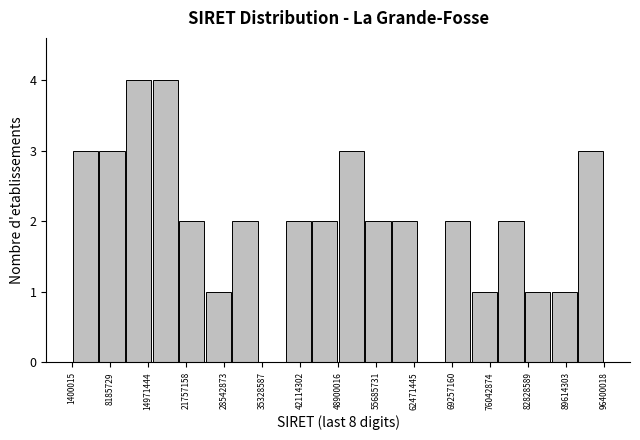

Reading left to right, list every bar in this chart as the range it spans on the x-axis followed by its height. Neither the bar edges nor the heights are printed on the chart, so give them approximately, as read against the axes.

1000000 to 6000000: 3
6000000 to 11000000: 3
11000000 to 16000000: 4
16000000 to 20000000: 4
20000000 to 25000000: 2
25000000 to 30000000: 1
30000000 to 35000000: 2
35000000 to 39000000: 0
39000000 to 44000000: 2
44000000 to 49000000: 2
49000000 to 54000000: 3
54000000 to 58000000: 2
58000000 to 63000000: 2
63000000 to 68000000: 0
68000000 to 73000000: 2
73000000 to 77000000: 1
77000000 to 82000000: 2
82000000 to 87000000: 1
87000000 to 92000000: 1
92000000 to 96000000: 3